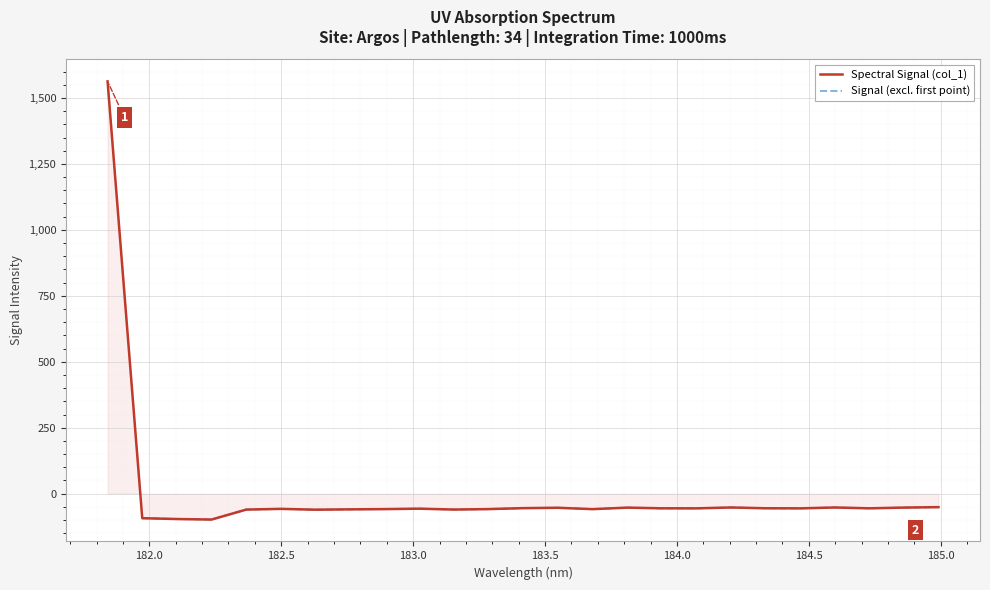

Reading left to right, transcribe all the data shown in this chart.

181.8418=1563.0	181.9732053322=-93.1	182.1045947288=-96.3	182.2359681898=-98.3	182.3673257152=-60.5	182.498667305=-57.7	182.6299929592=-60.9	182.7613026778=-59.6	182.8925964608=-58.6	183.0238743082=-57.0	183.15513622=-60.3	183.2863821962=-58.6	183.4176122368=-55.0	183.5488263418=-53.6	183.6800245112=-58.8	183.811206745=-53.1	183.9423730432=-55.6	184.0735234058=-55.8	184.2046578328=-52.5	184.3357763242=-55.5	184.46687888=-55.8	184.5979655002=-52.5	184.7290361848=-55.6	184.8600909338=-52.9	184.9911297472=-51.2